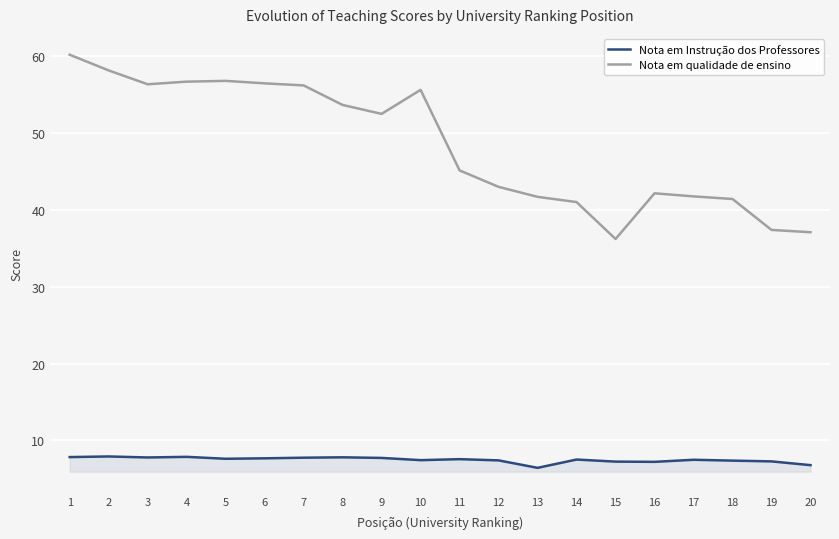

Which series has the largest range (max minus min)?

Nota em qualidade de ensino